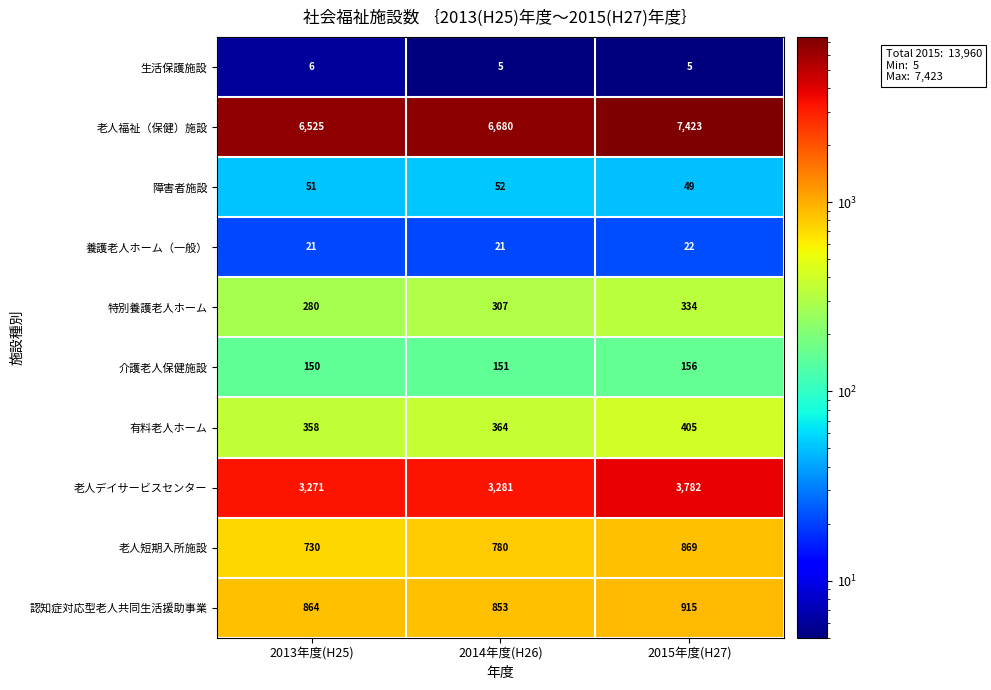

What is the sum of all 有料老人ホーム values?

1127